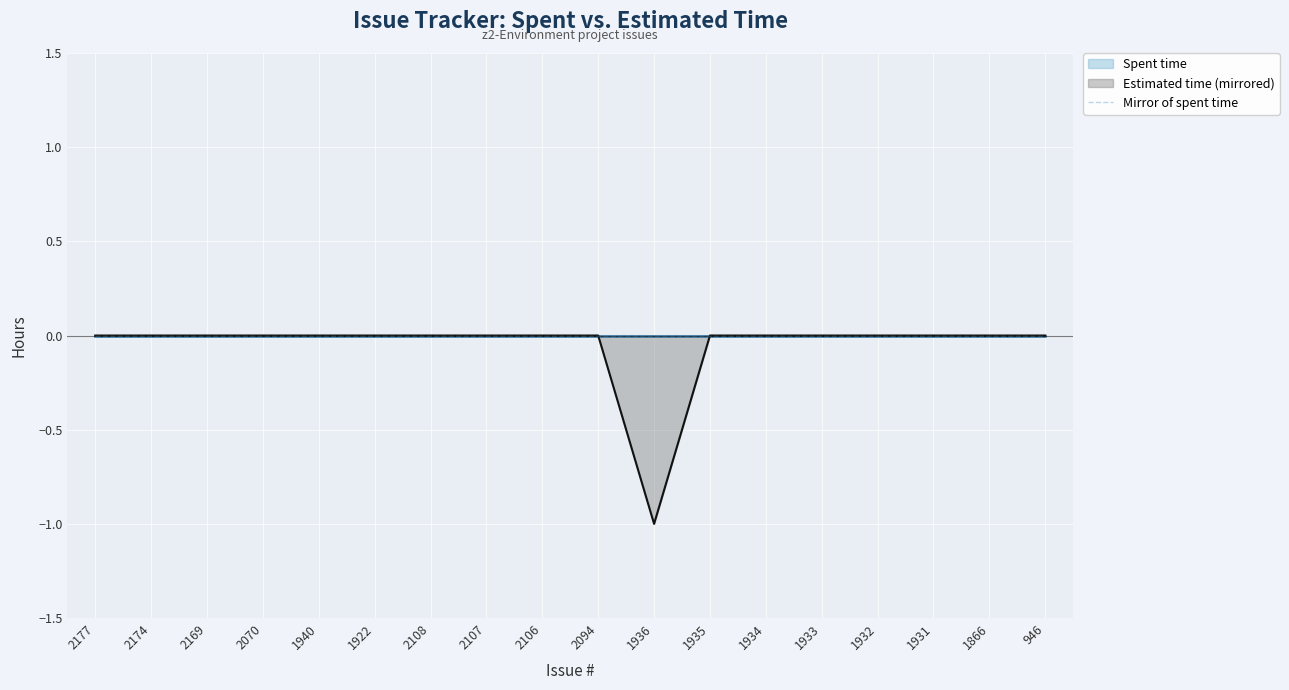

Count the values in the range 0 to 1.

17